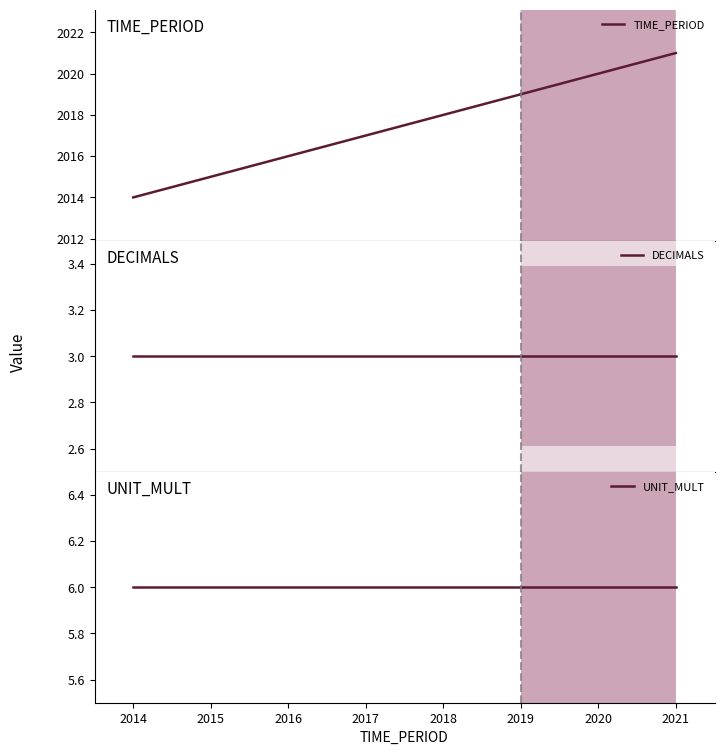

Rank the series by their maximum value, from highest to lowest.

TIME_PERIOD, UNIT_MULT, DECIMALS